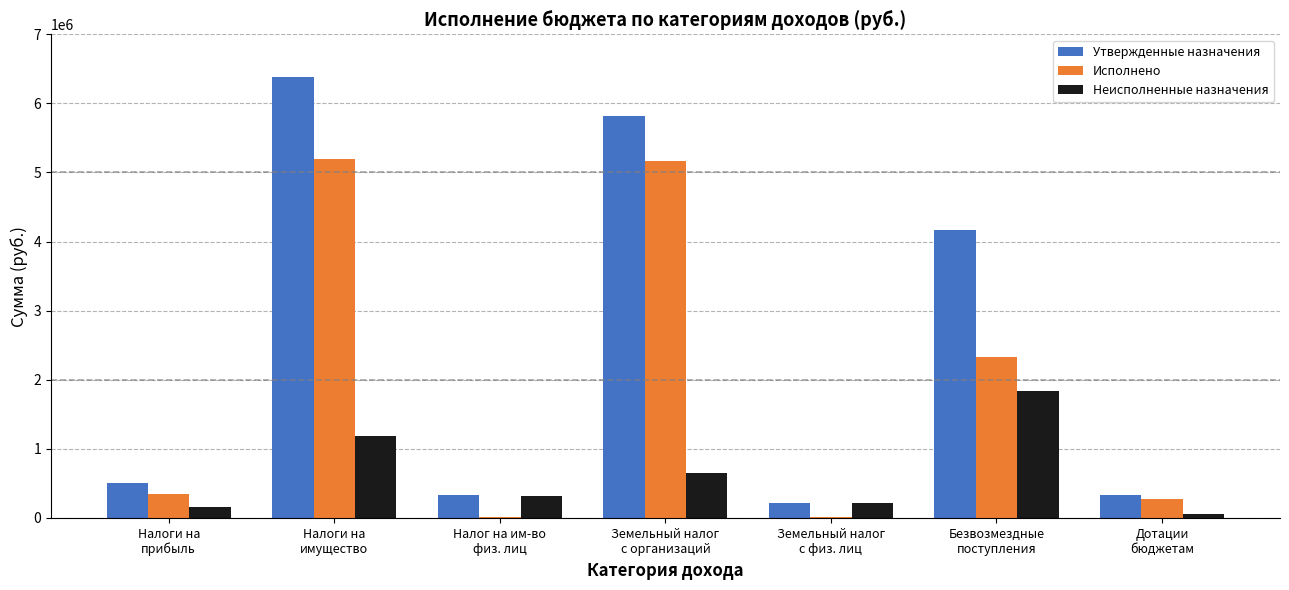

Which series has the largest total across all categories?

Утвержденные назначения